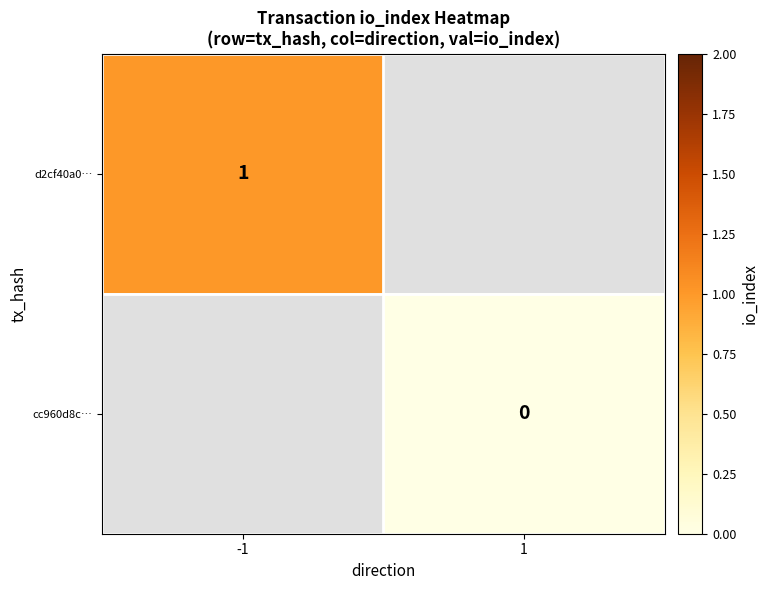

Which category has the lowest value across all series?

1